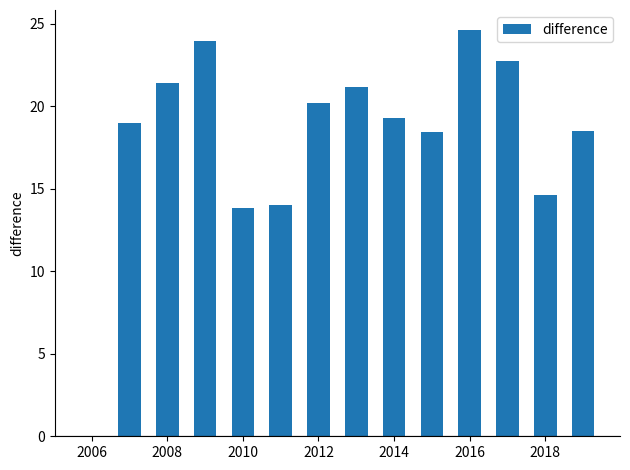

What is the greatest value displayed?

24.6